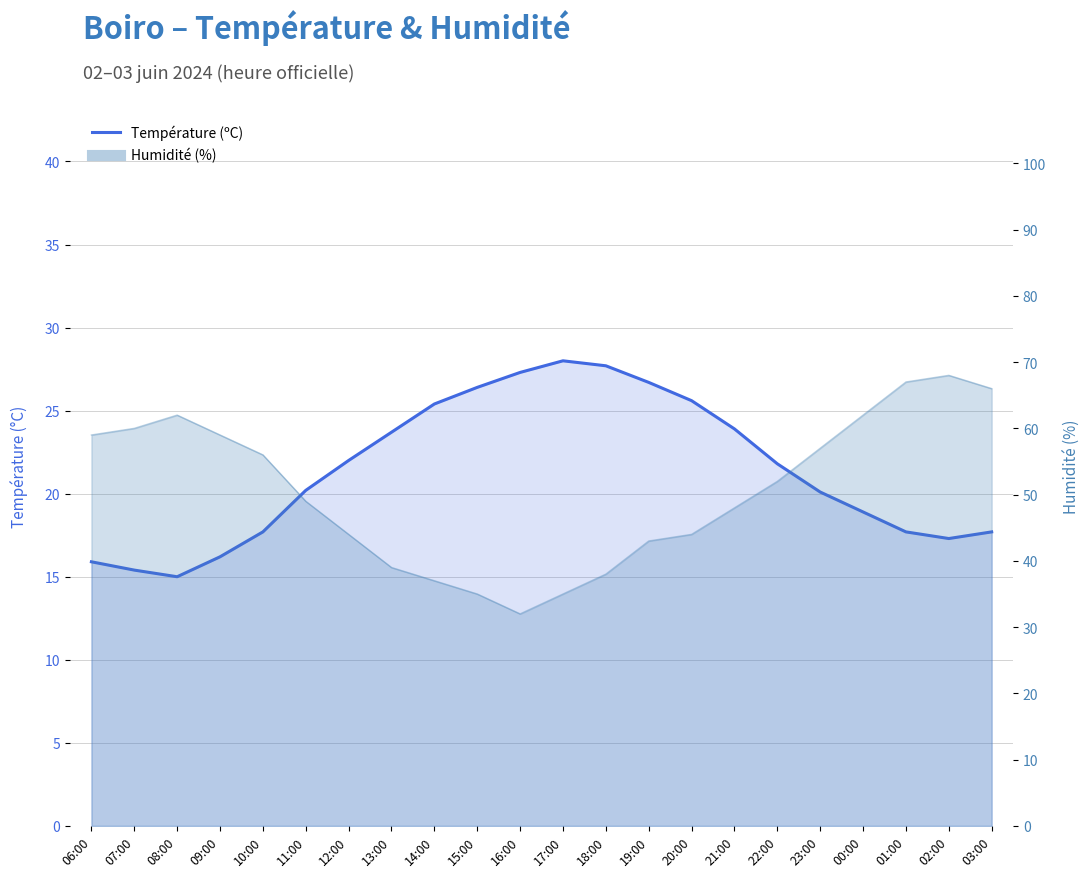

Rank the series by their average value, from highest to lowest.

Humidité (%), Température (ºC)